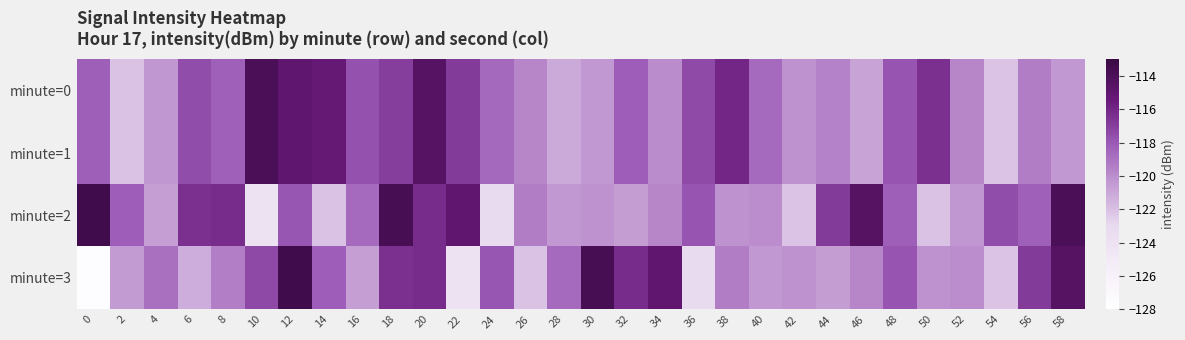

Which has a higher value, 32 or 24?

32